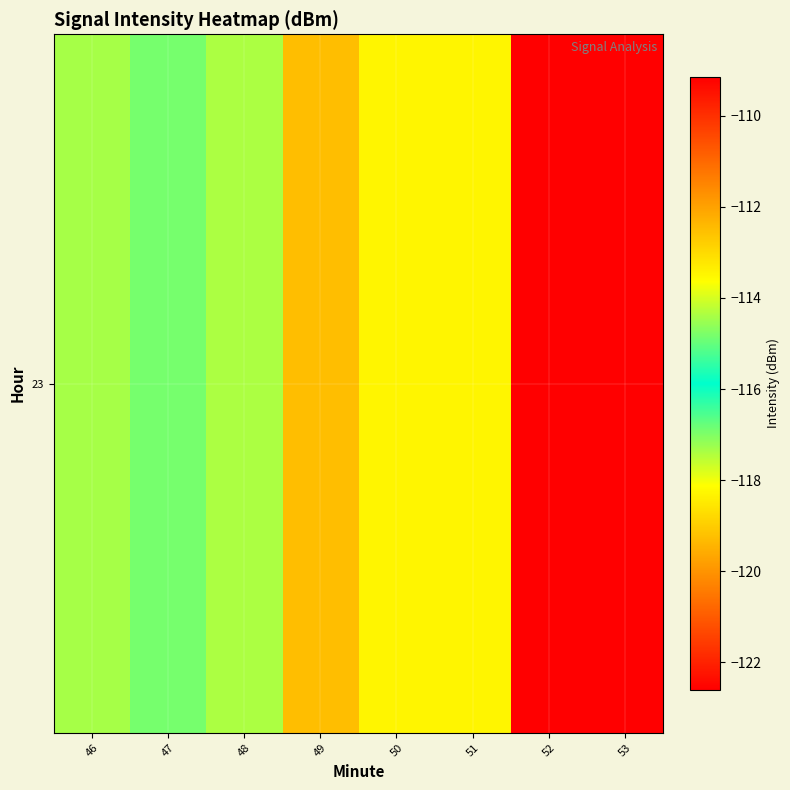

Which has a higher value, 47 or 49?

49